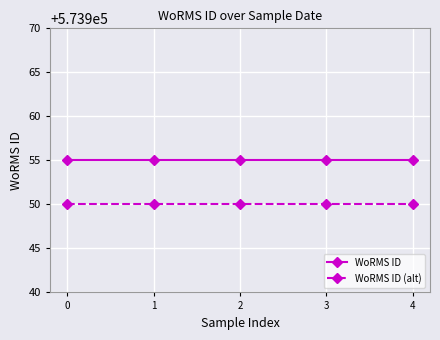

True or false: WoRMS ID and WoRMS ID (alt) cross at least once.

False